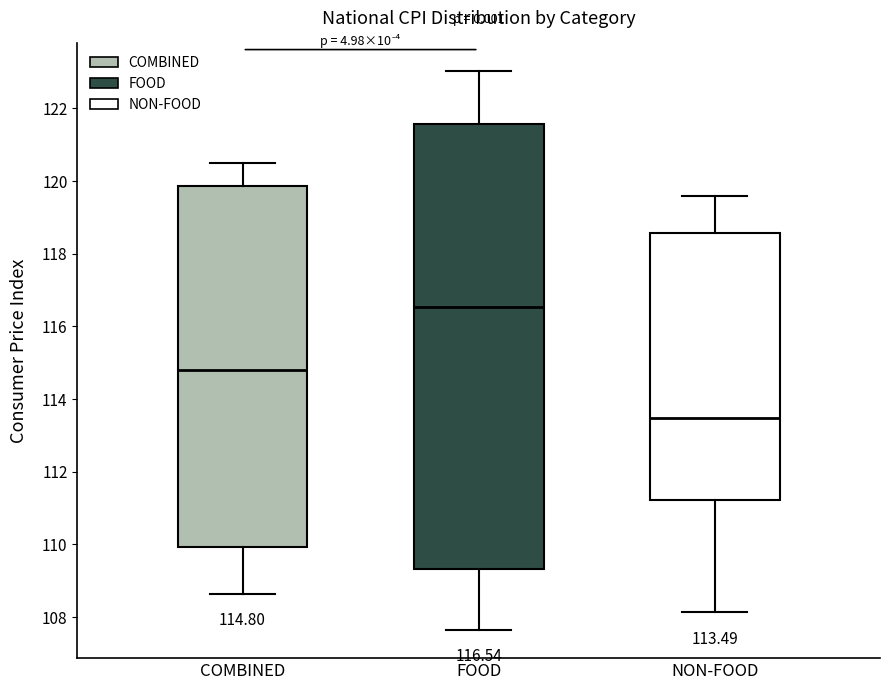

Which box has the lowest median line?

NON-FOOD